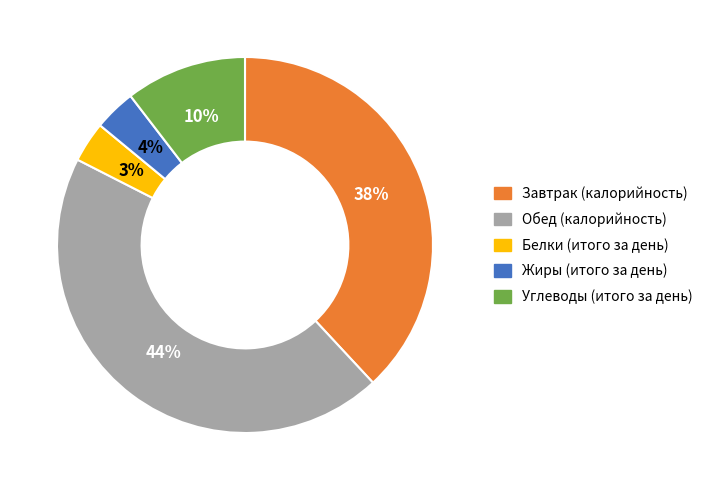

Does Белки (итого за день) represent more than half of the total?

No